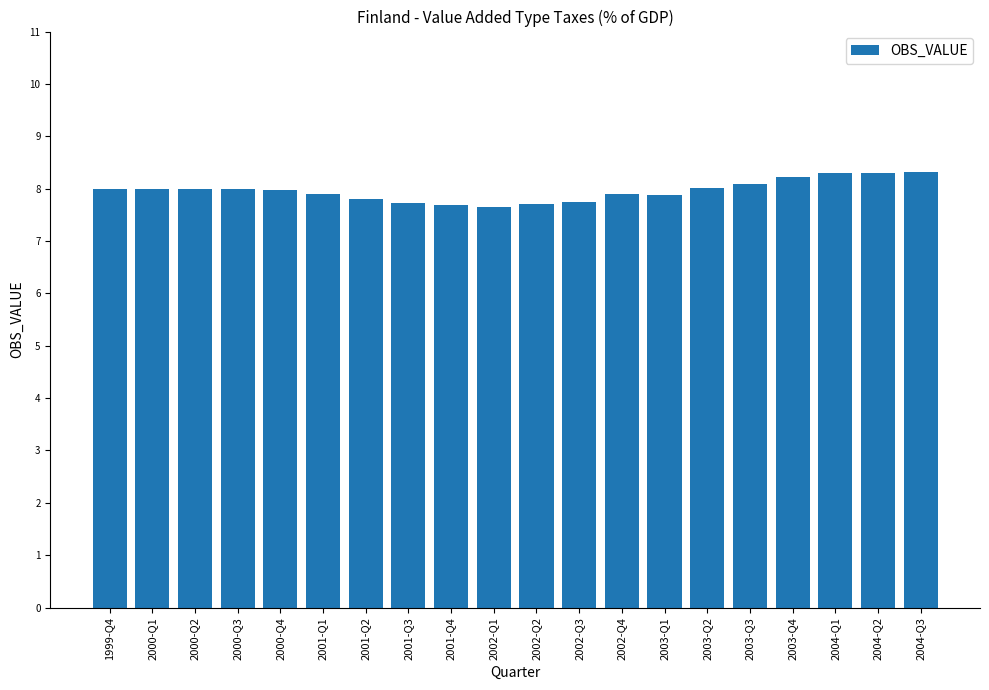

The chart shows a value of 10.7 at 1999-Q4. True or false?

False